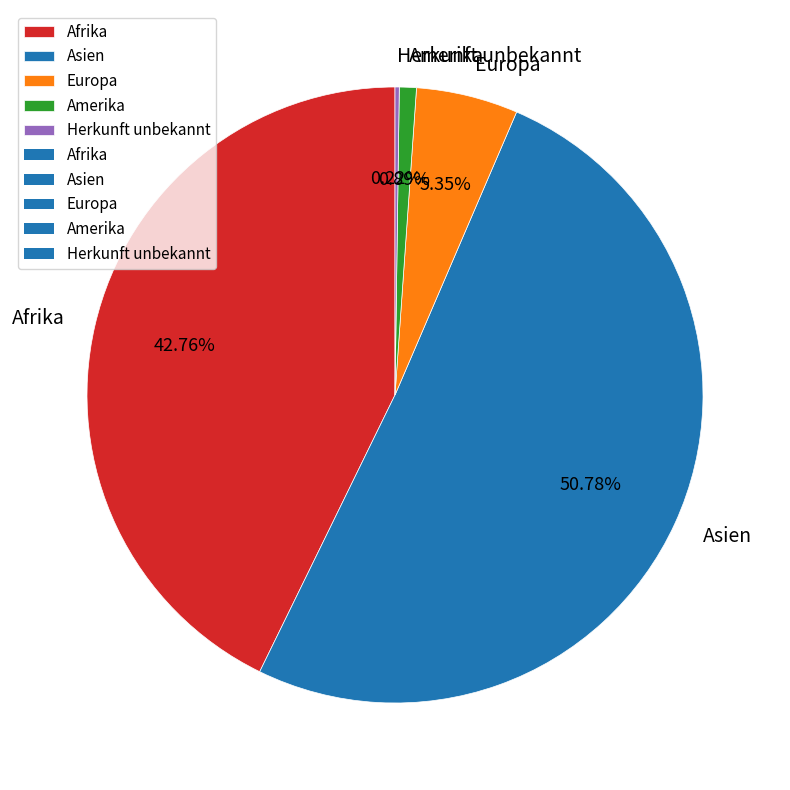

What percentage is the Amerika slice, to the nearest percent?

1%